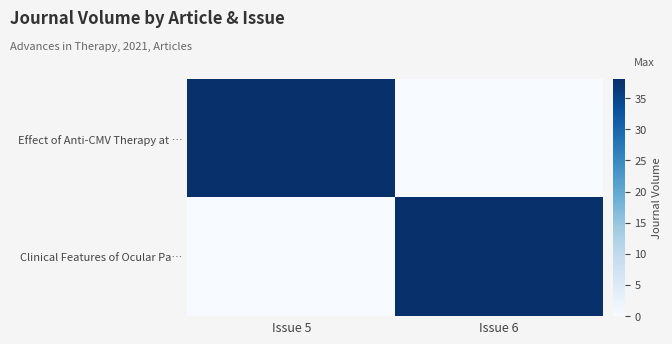

Reading right to left, extract all data points from this chart.

Effect of Anti-CMV Therapy at …: Issue 6=0	Issue 5=38
Clinical Features of Ocular Pa…: Issue 6=38	Issue 5=0